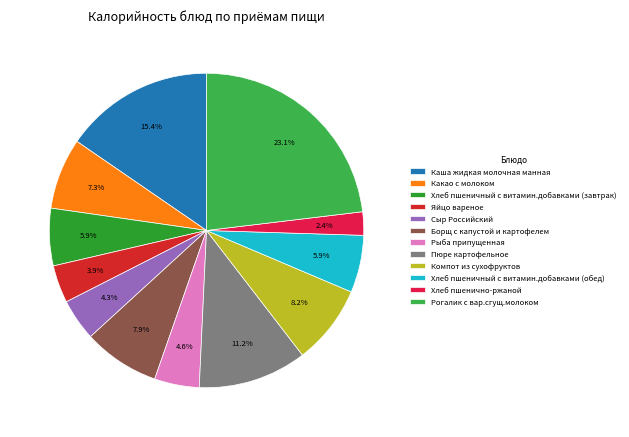

Which category has the smallest portion of the pie?

Хлеб пшенично-ржаной